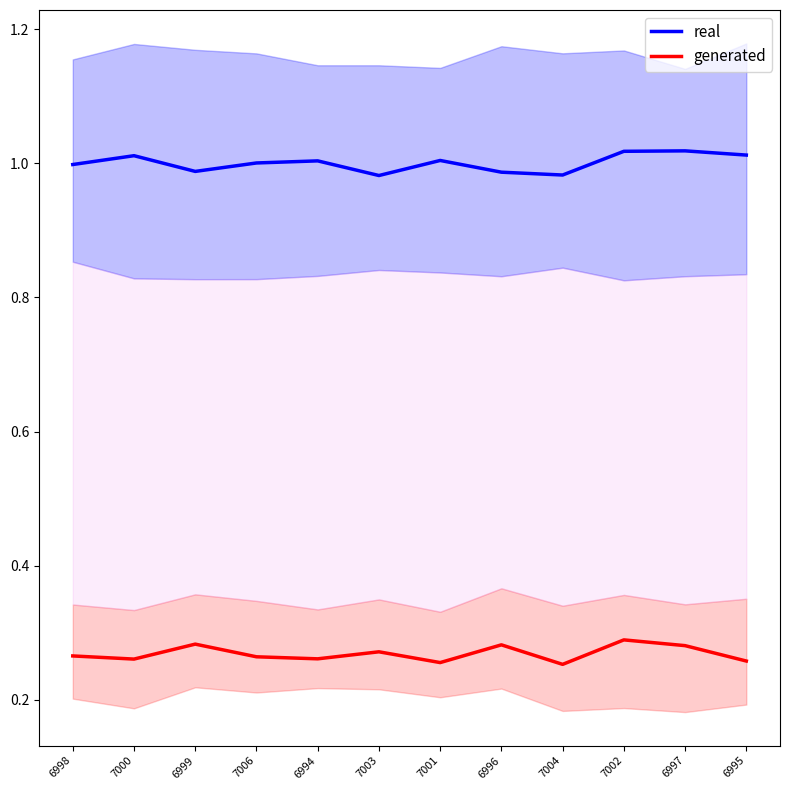

How many lines are shown in the chart?

2